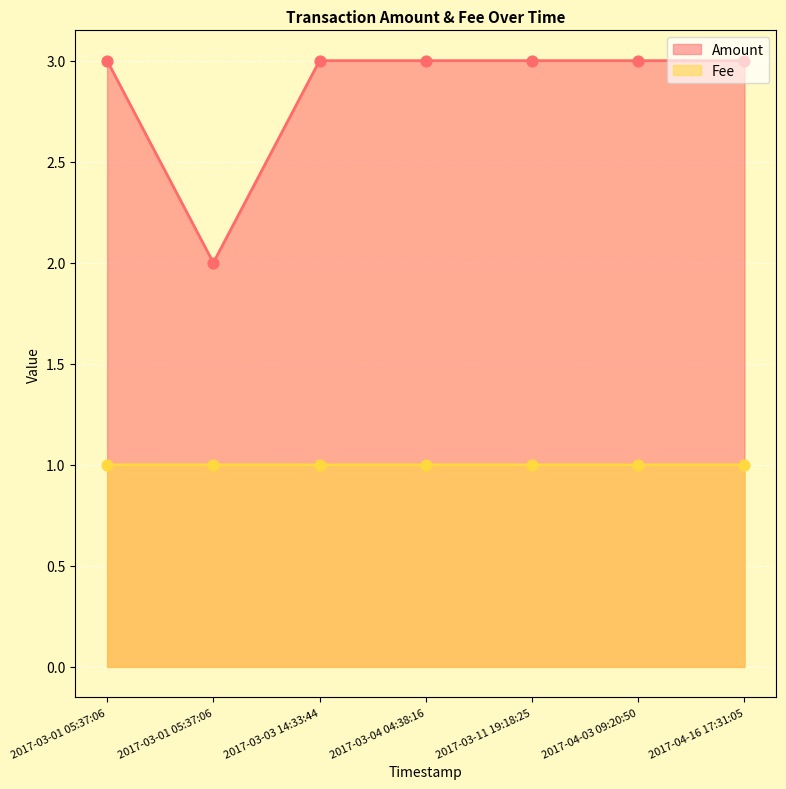

Which series has the largest Y range (max minus min)?

Amount